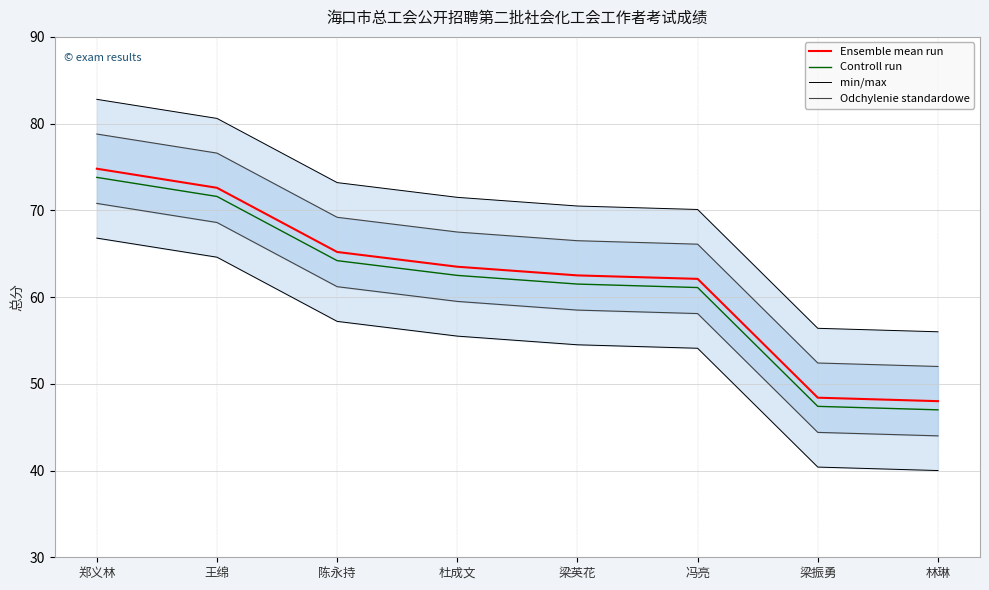

What is the difference between the min/max values at 林琳 and 陈永持?

17.2